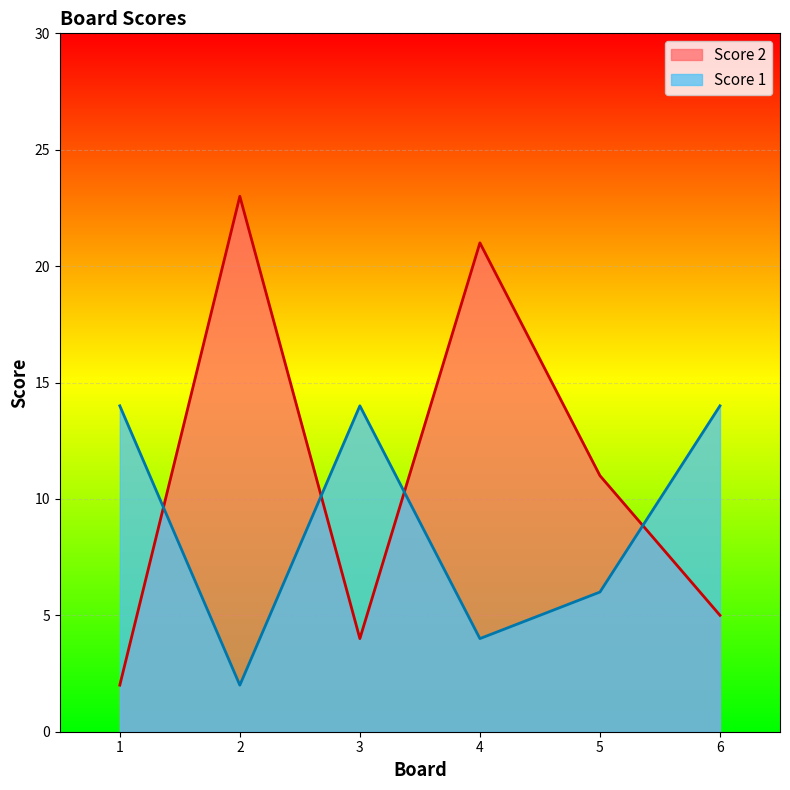

True or false: Score 2 has more than 2 points higher than both neighbors.

False